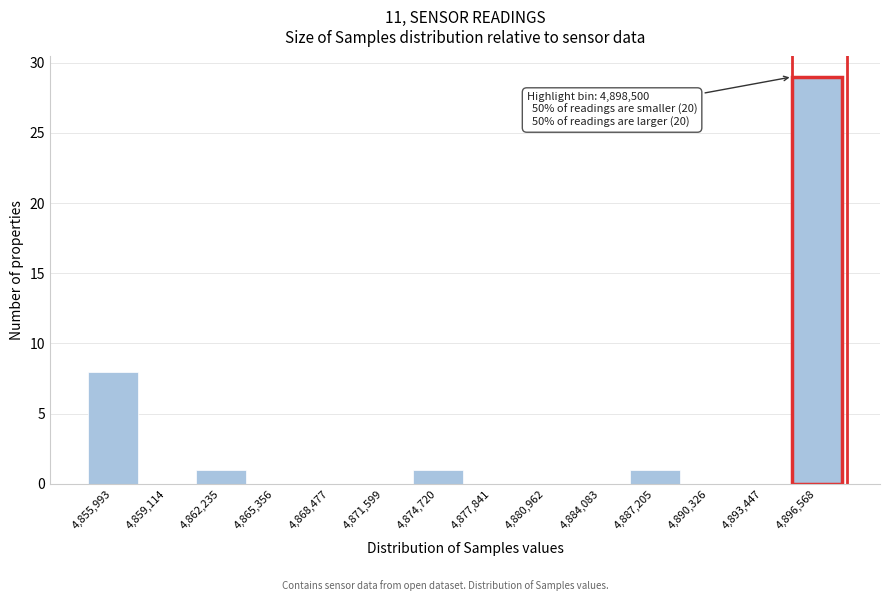

Reading right to left, transcribe all the data shown in this chart.

4,896,568=29	4,893,447=0	4,890,326=0	4,887,205=1	4,884,083=0	4,880,962=0	4,877,841=0	4,874,720=1	4,871,599=0	4,868,477=0	4,865,356=0	4,862,235=1	4,859,114=0	4,855,993=8